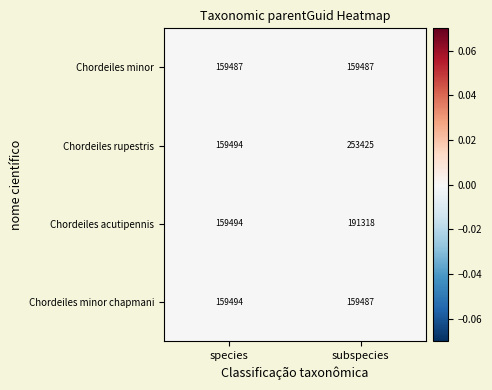

Rank the categories by Chordeiles minor chapmani value from highest to lowest.

species, subspecies